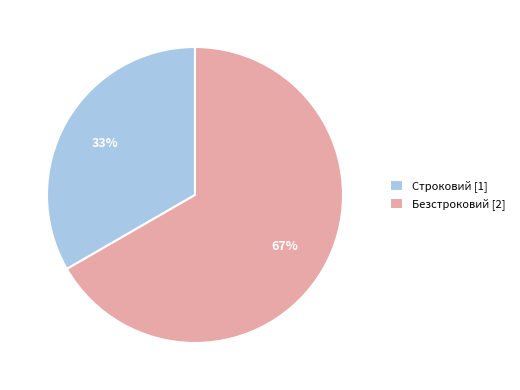

The Строковий slice represents 27% of the pie. True or false?

False